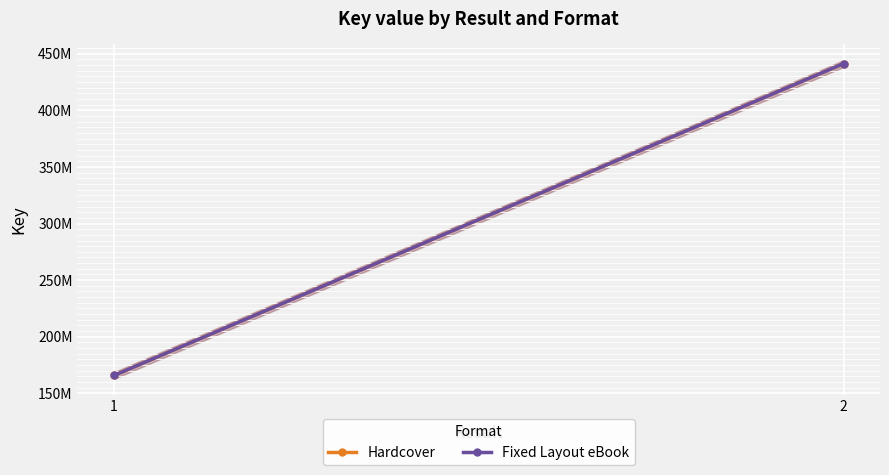

What is the value of the Fixed Layout eBook point at the 2nd from the left?

441124032